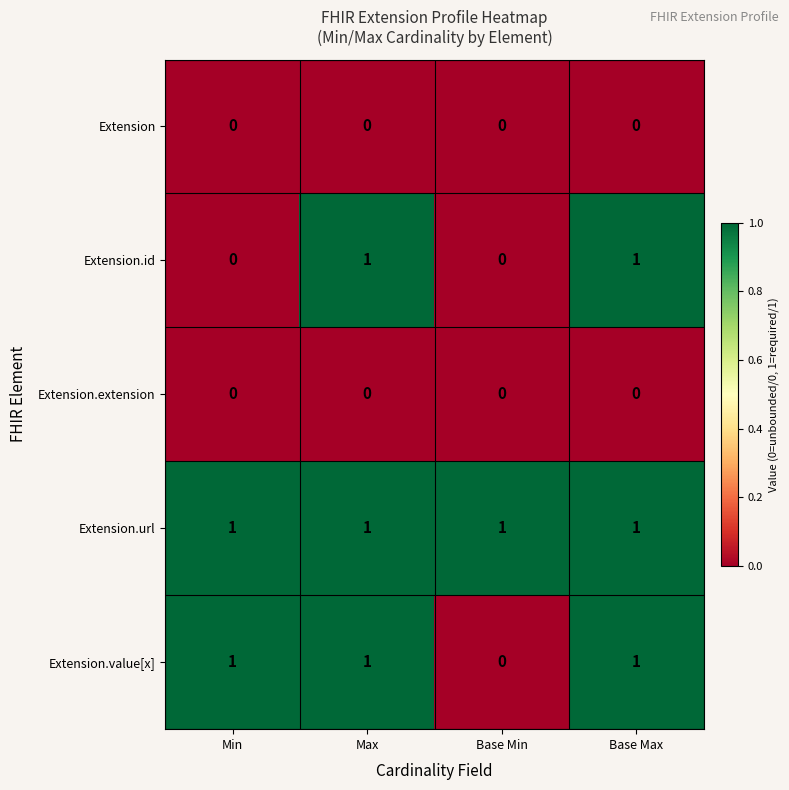

At how many categories does at least one series exceed 0?

4